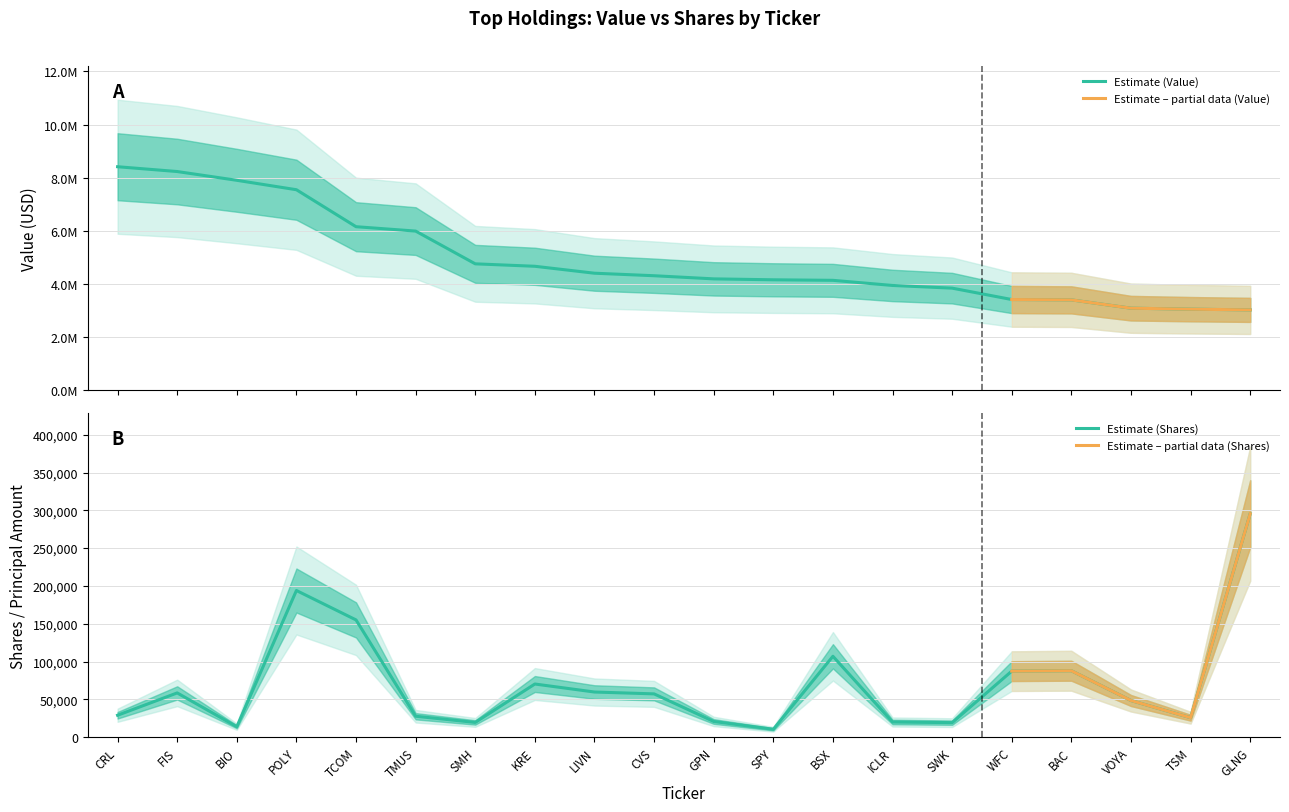

How many data points does each series have?

20